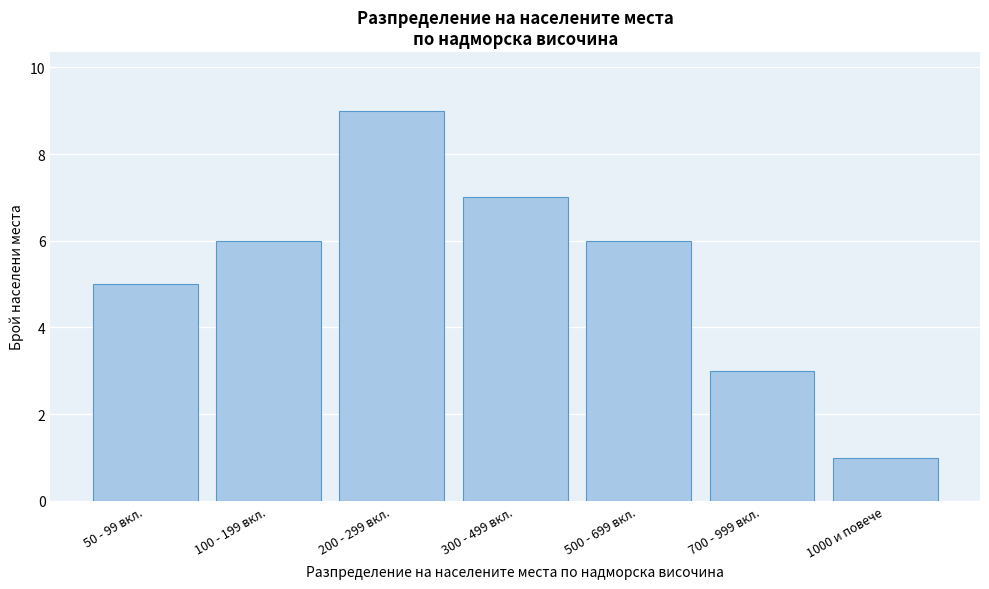

Reading right to left, what are all the values shown in this chart?

1000 и повече=1	700 - 999 вкл.=3	500 - 699 вкл.=6	300 - 499 вкл.=7	200 - 299 вкл.=9	100 - 199 вкл.=6	50 - 99 вкл.=5